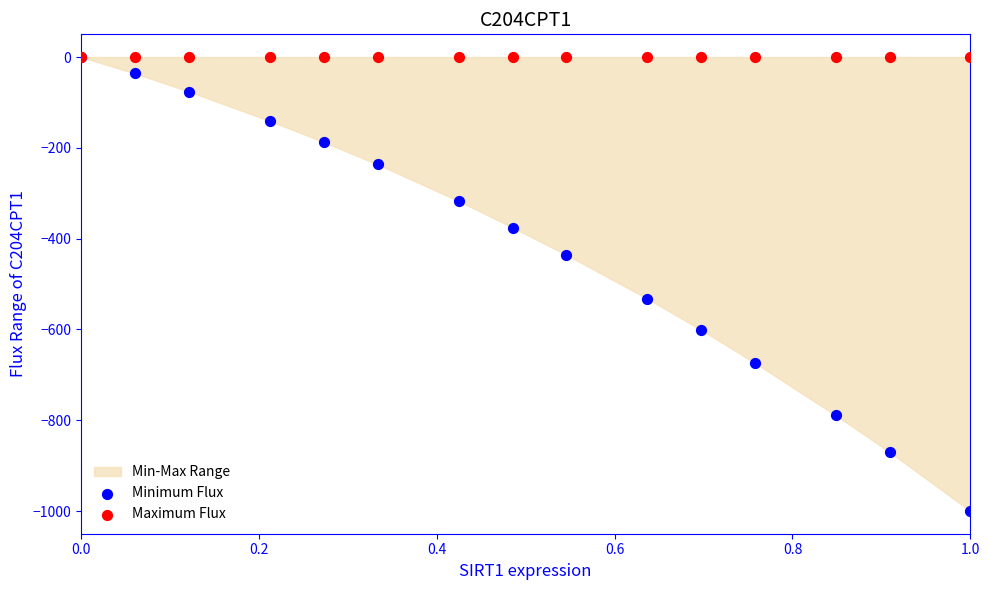

Across all series, what Y value is closest to -499?

-532.1